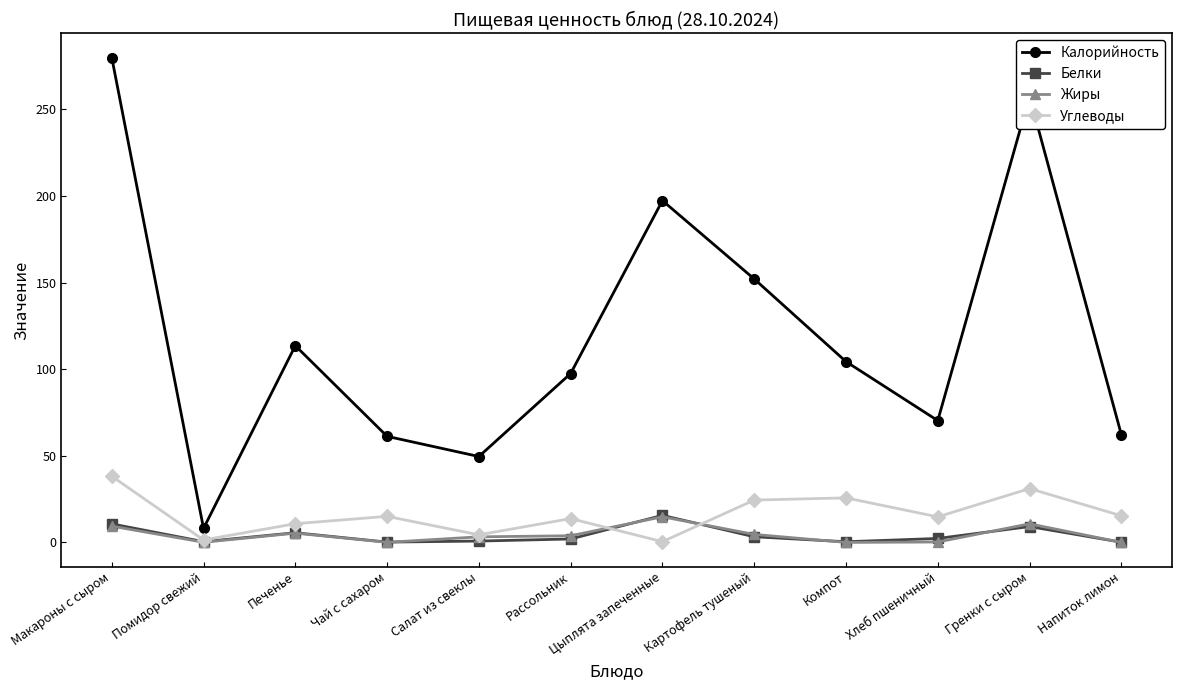

Which series has the widest spread of values?

Калорийность